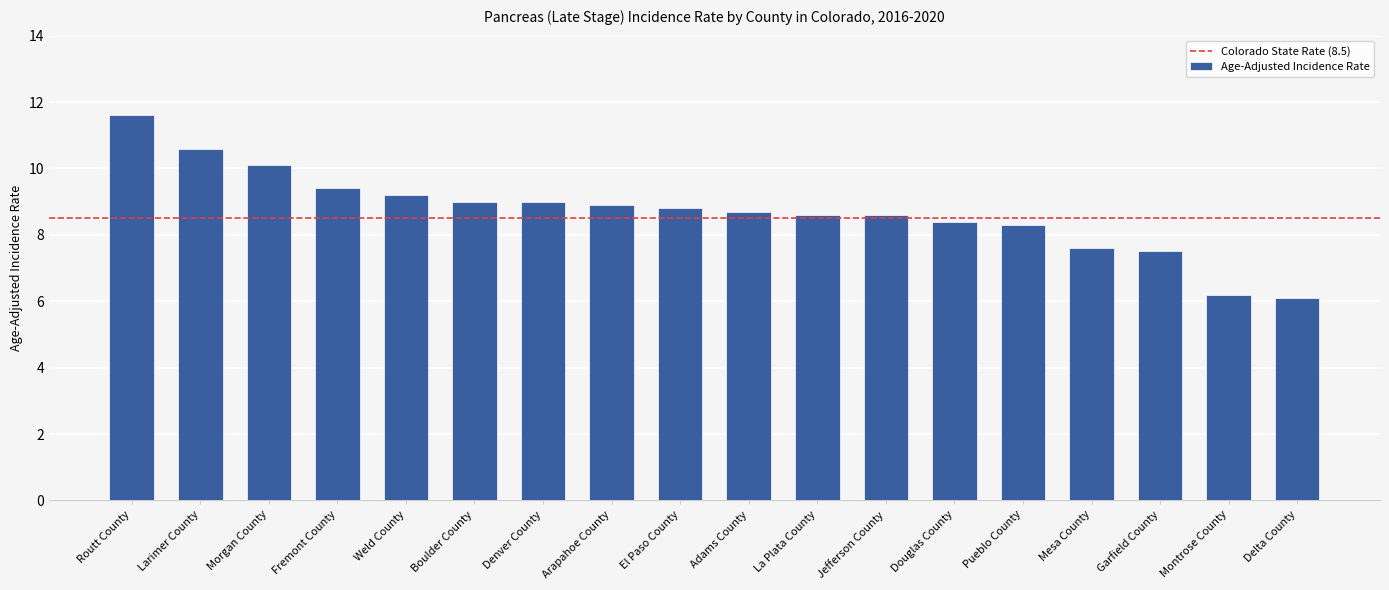

What is the value of the 16th bar from the left?

7.5